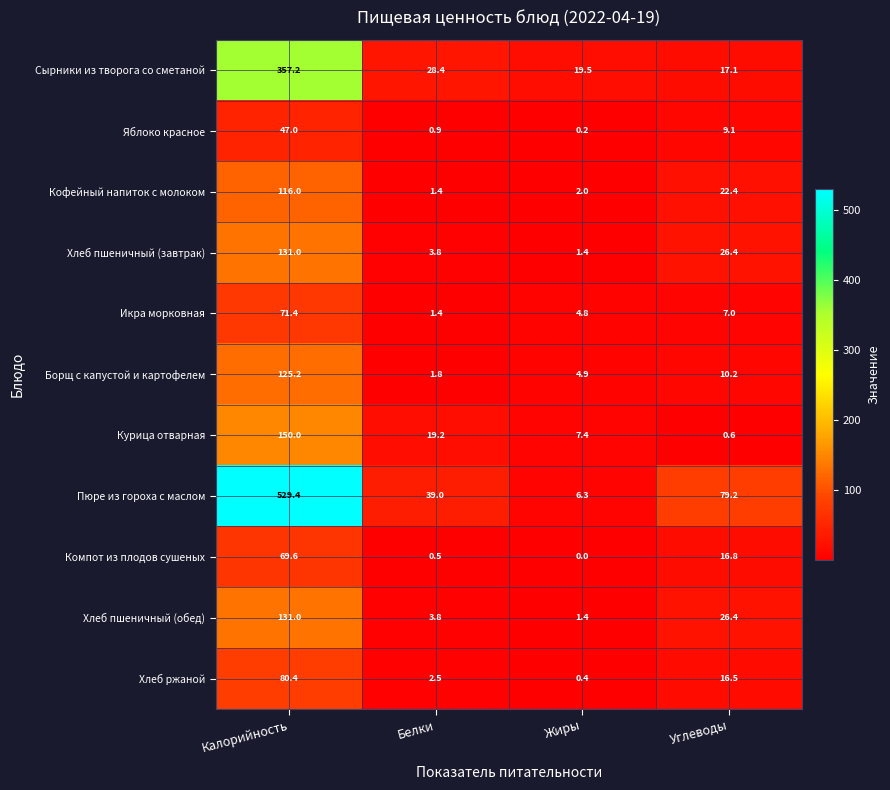

Which series has the largest total across all categories?

Пюре из гороха с маслом